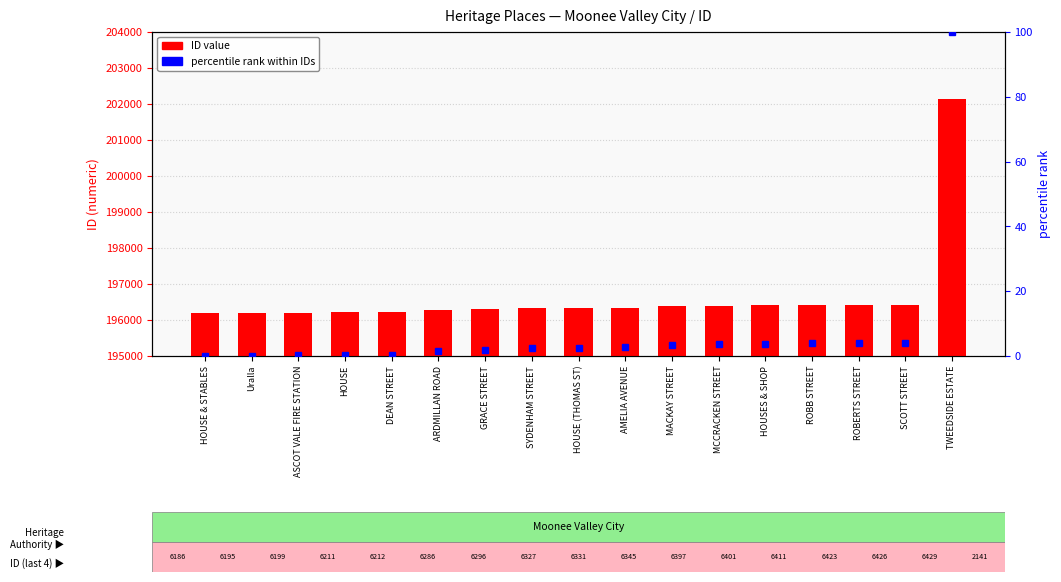

What is the change in value from HOUSE & STABLES to SCOTT STREET?

+243